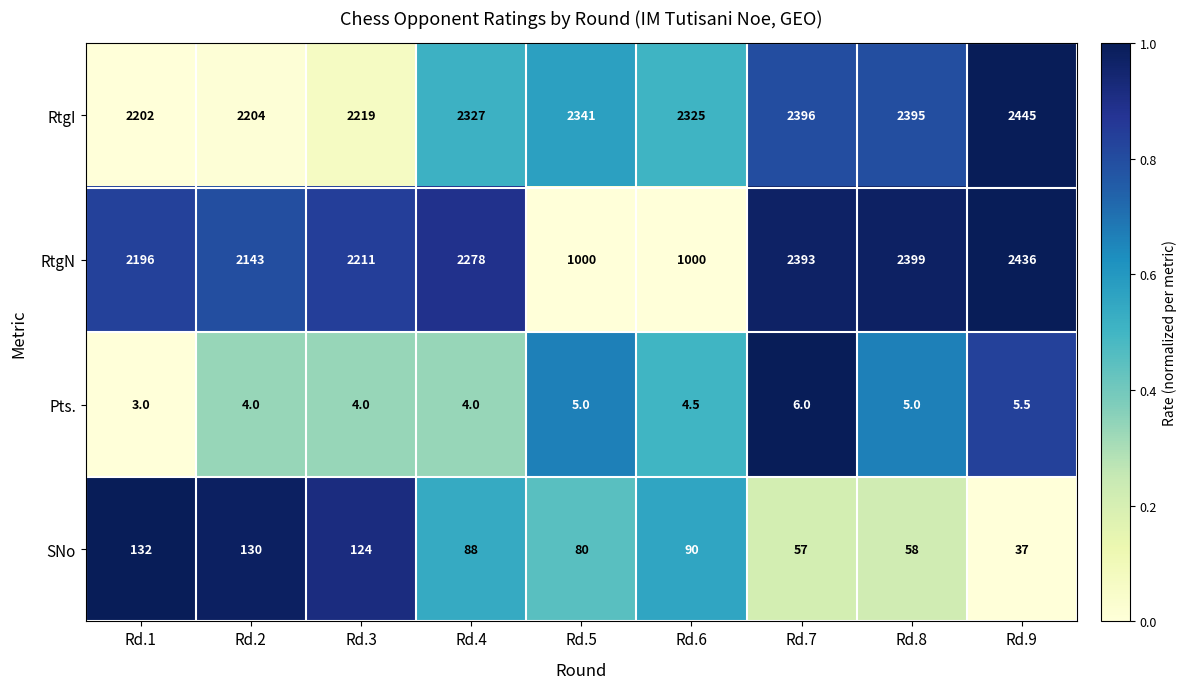

Which series has the widest spread of values?

RtgN